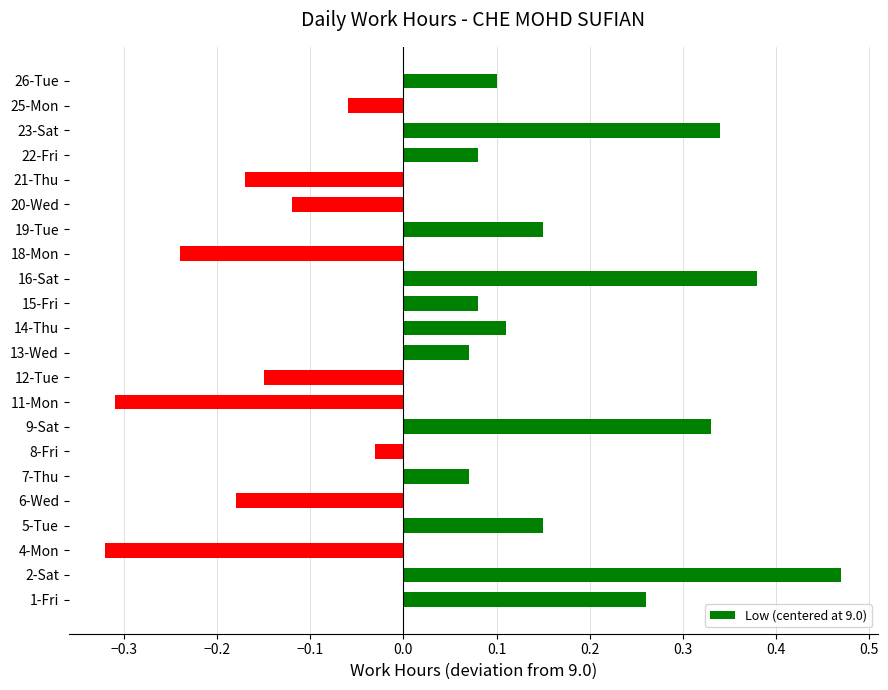

How many negative values are there?

9